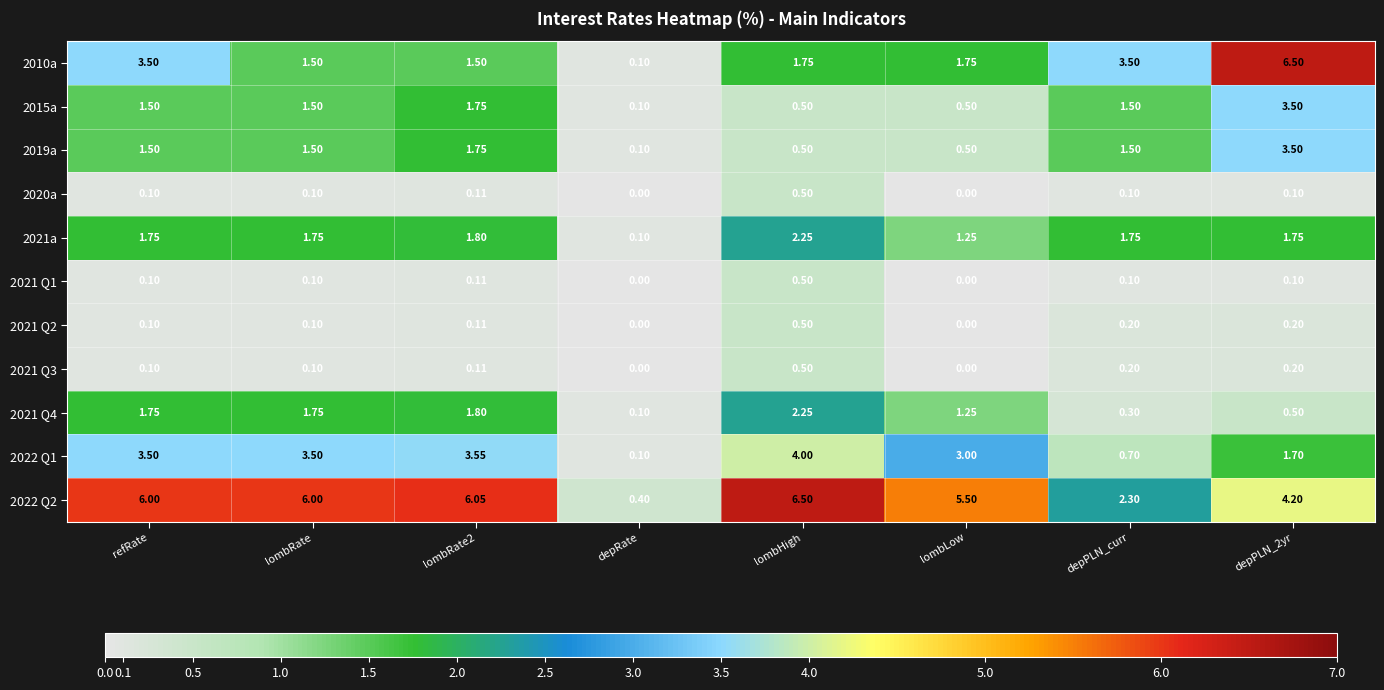

At which label does 2022 Q1 first exceed 3?

refRate